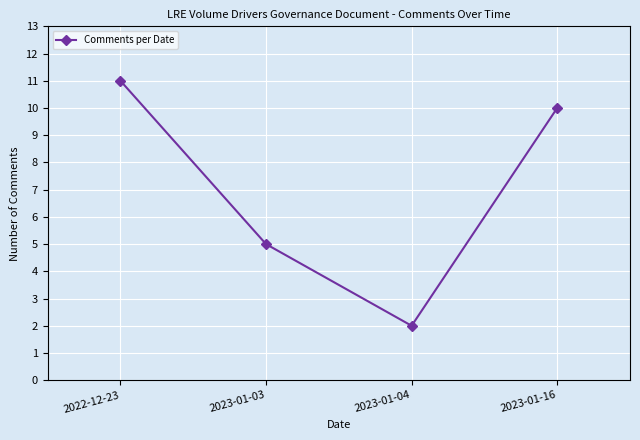

How many points are lower than both their immediate neighbors (excluding endpoints)?

1